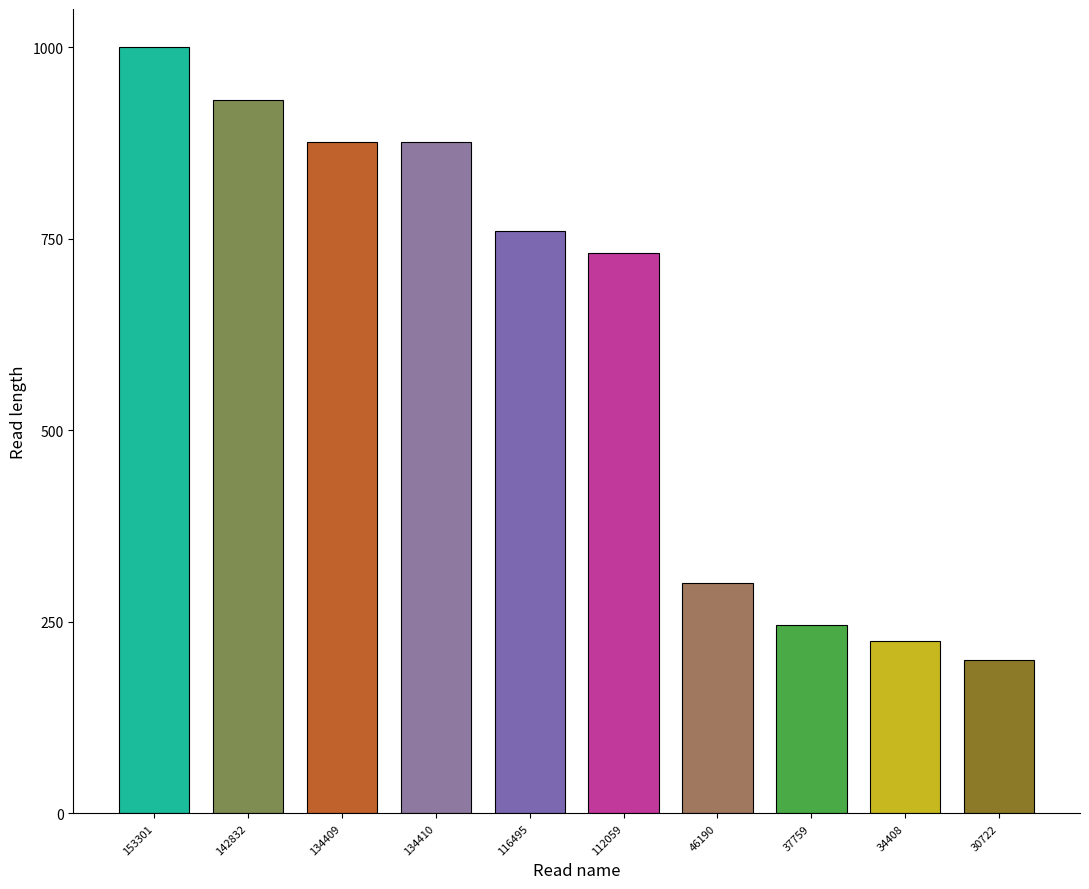

How many categories are shown in the chart?

10